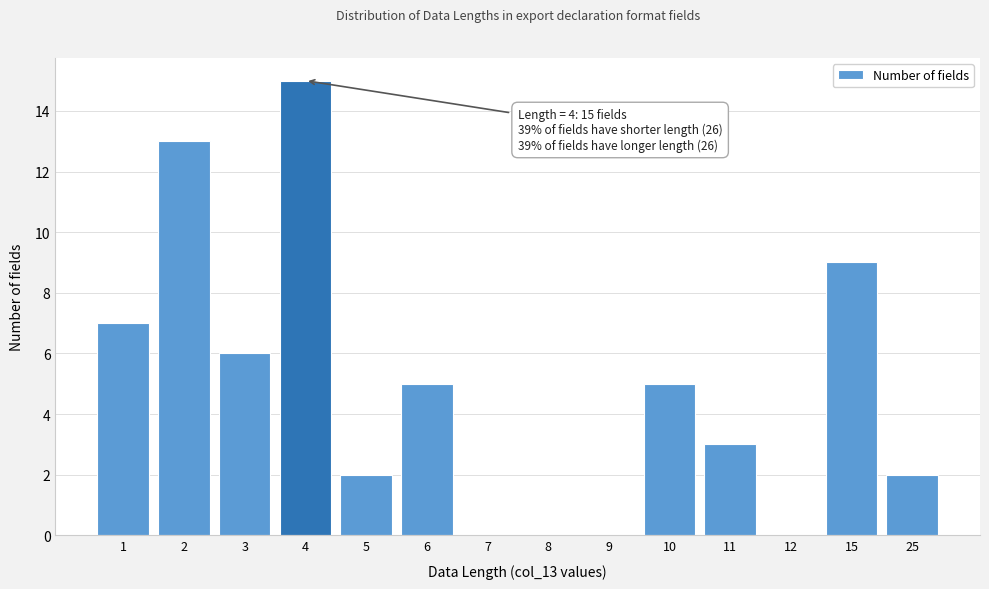

Reading right to left, extract all data points from this chart.

25=2	15=9	12=0	11=3	10=5	9=0	8=0	7=0	6=5	5=2	4=15	3=6	2=13	1=7